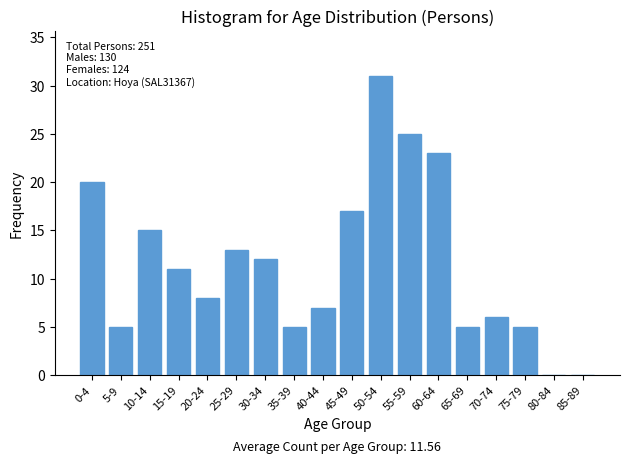

Reading right to left, list all the values displayed in this chart.

85-89=0	80-84=0	75-79=5	70-74=6	65-69=5	60-64=23	55-59=25	50-54=31	45-49=17	40-44=7	35-39=5	30-34=12	25-29=13	20-24=8	15-19=11	10-14=15	5-9=5	0-4=20